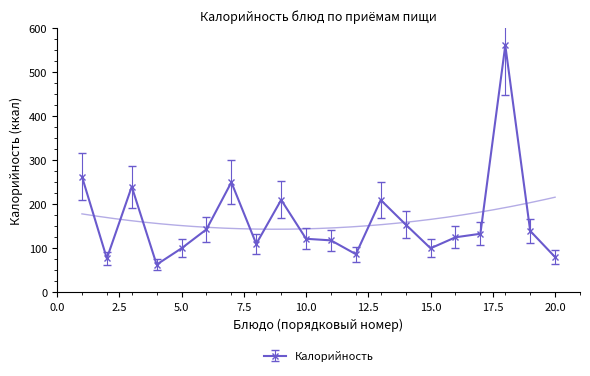

The value of Калорийность at 5.0 is 41.4. True or false?

False